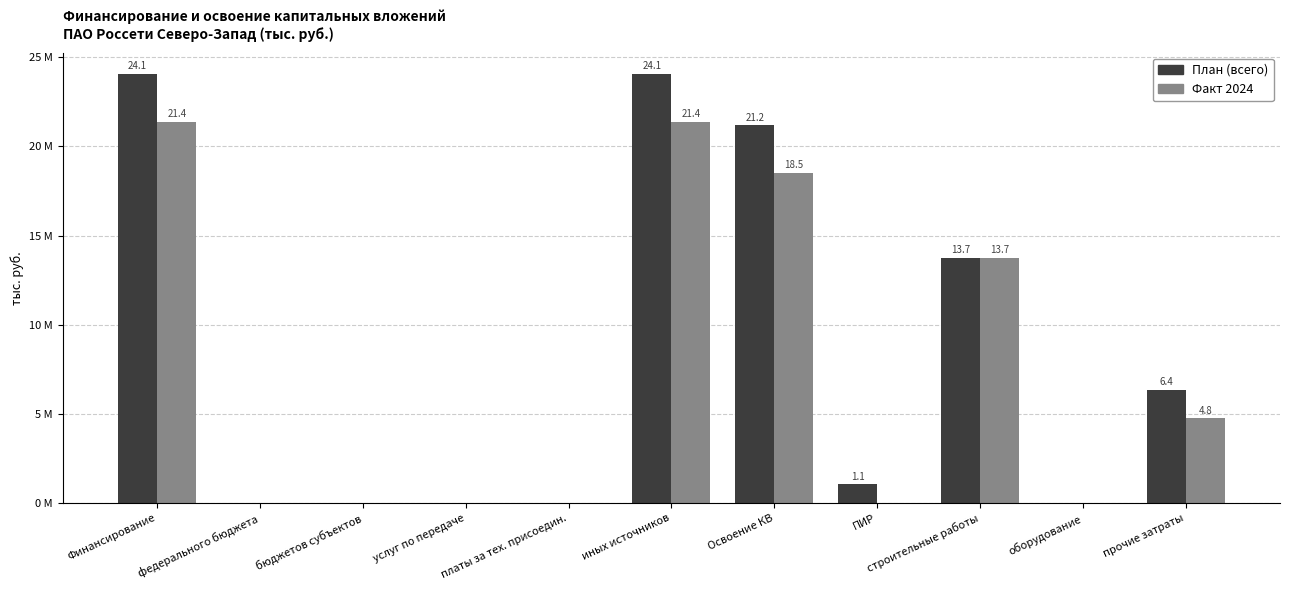

True or false: Факт 2024 has a value of 21385990 at Финансирование.

True